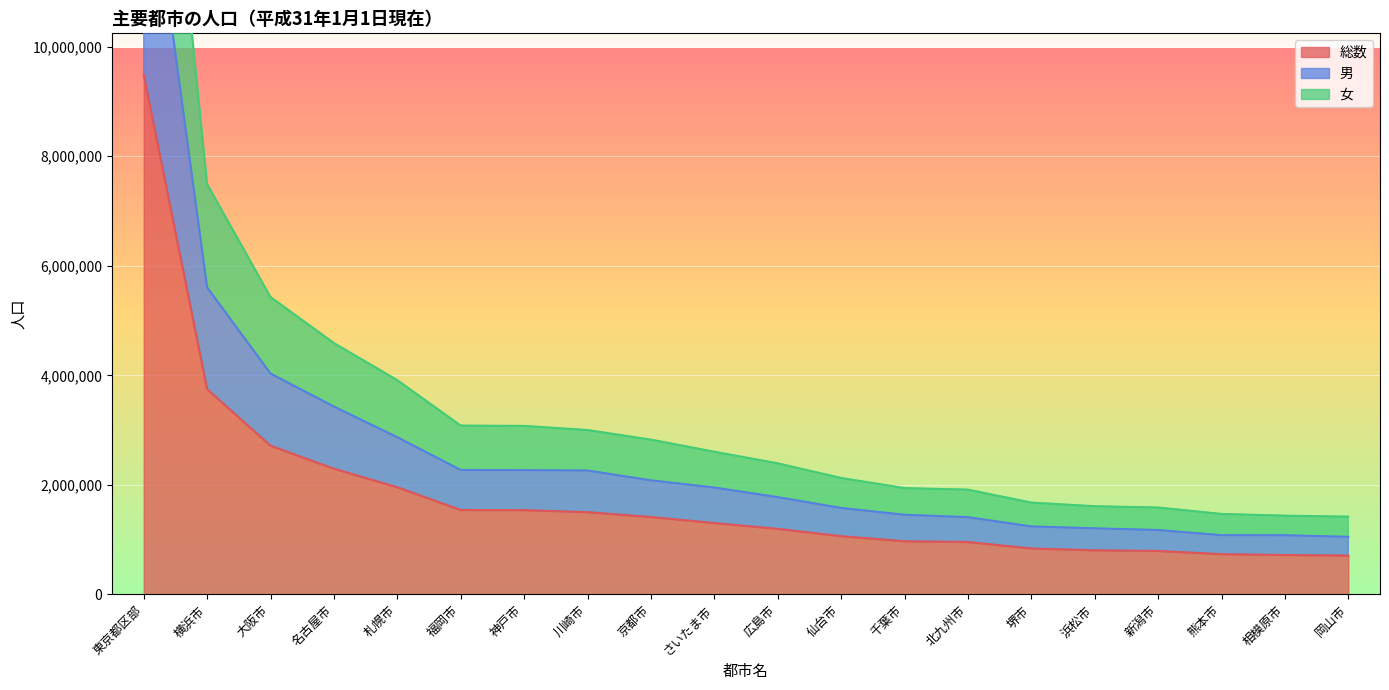

Is the value of 男 at 川崎市 greater than the value of 女 at 大阪市?

No